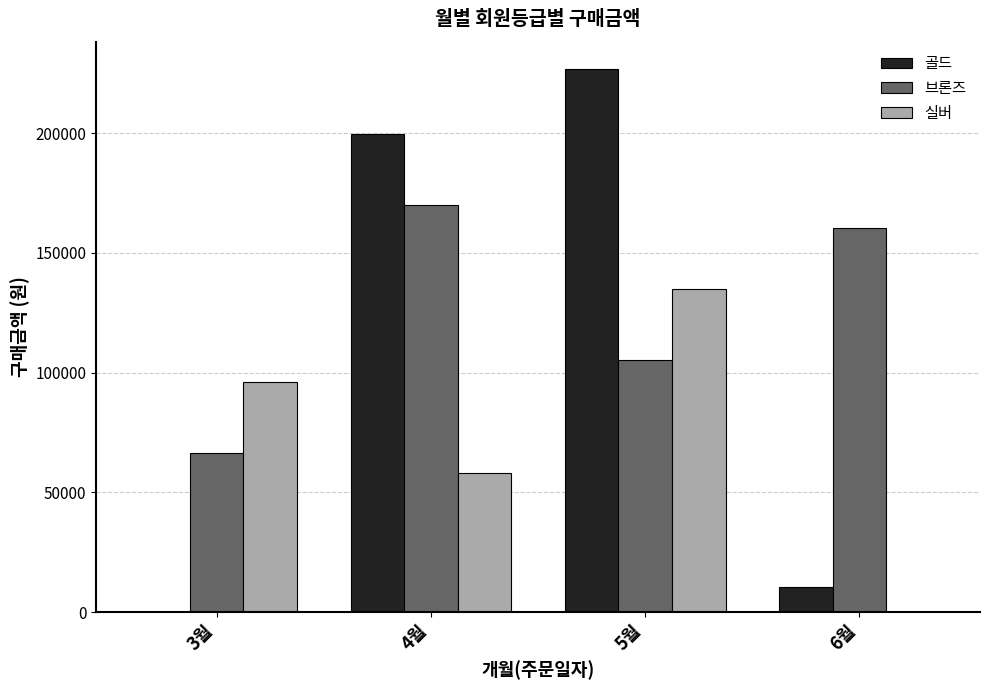

Between 4월 and 6월, which series saw the biggest shift?

골드